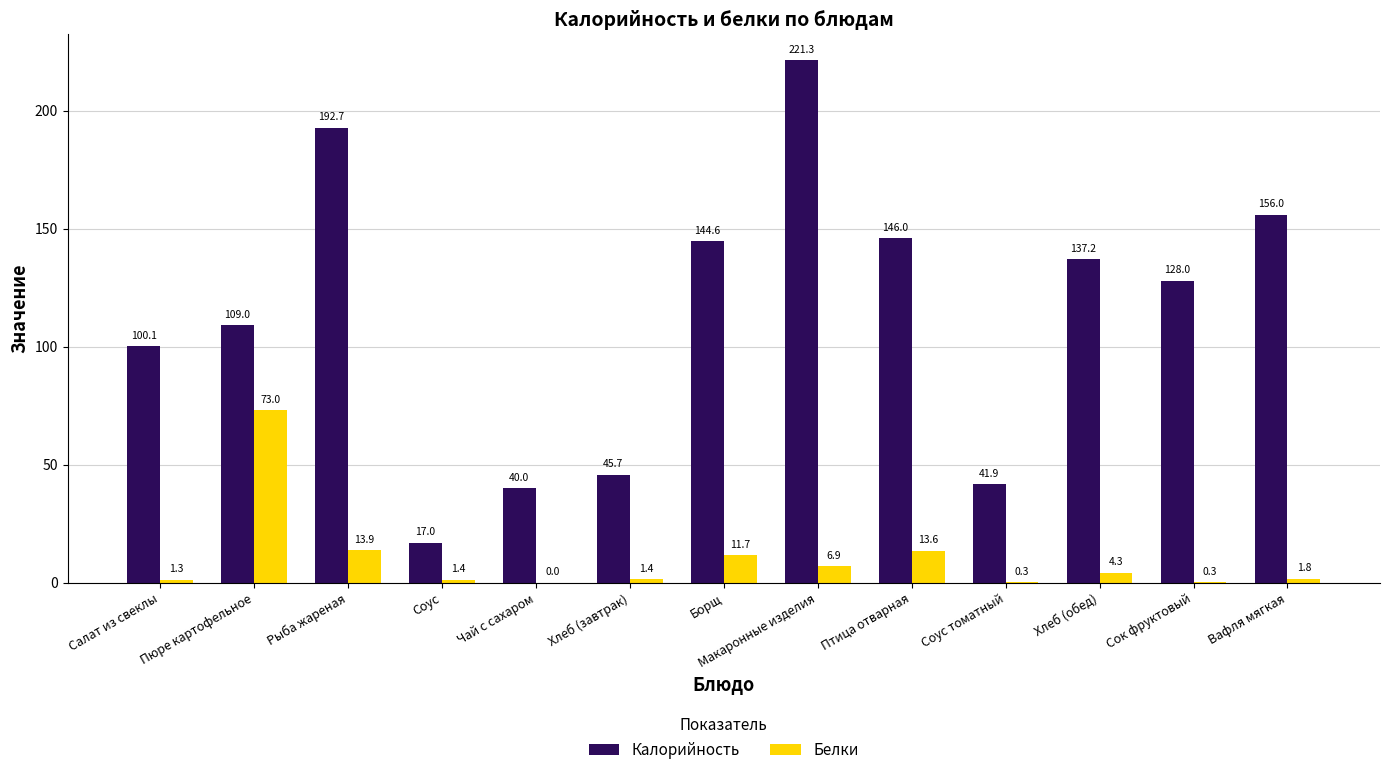

What is the average value of the Белки series?

10.0